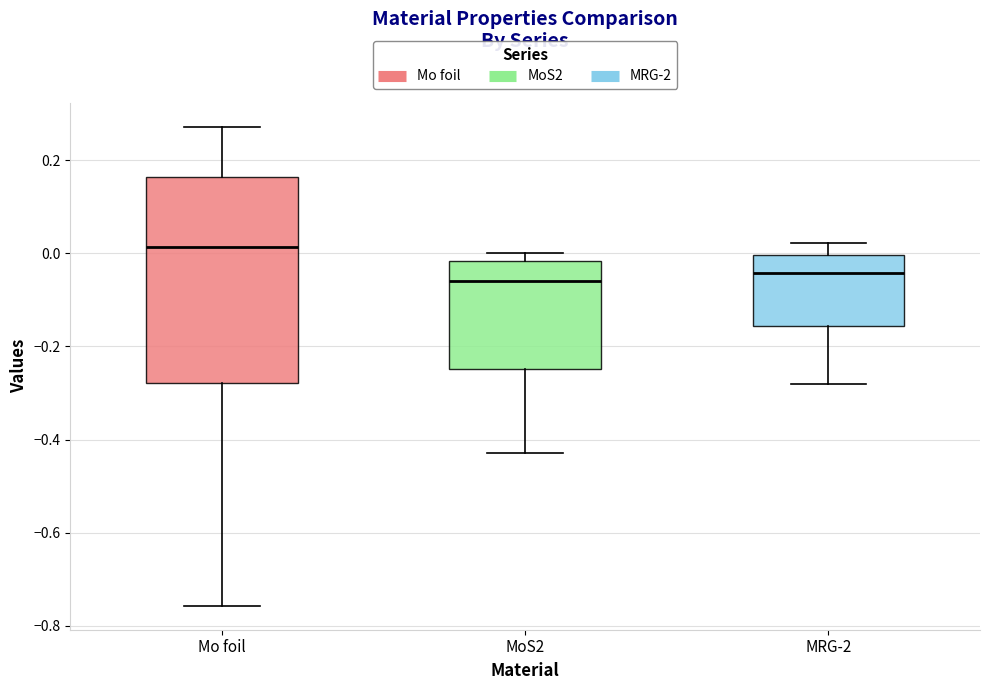

Which box has the highest median line?

Mo foil